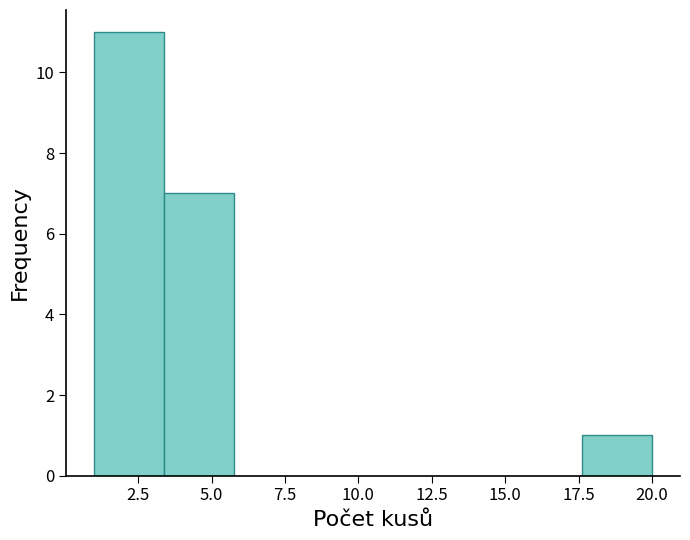

What is the height of the bar covering 1.0 to 3.5 on the x-axis? Neither the bar edges nor the heights are printed on the chart, so give them approximately, as read against the axes.

11